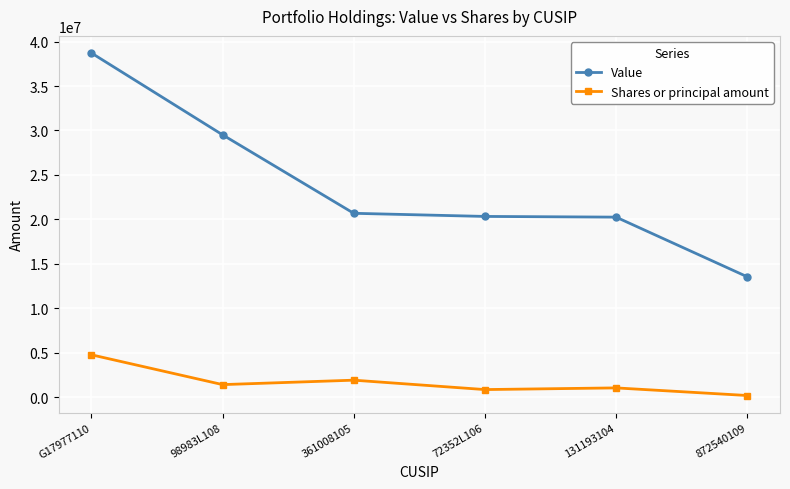

How many lines are shown in the chart?

2